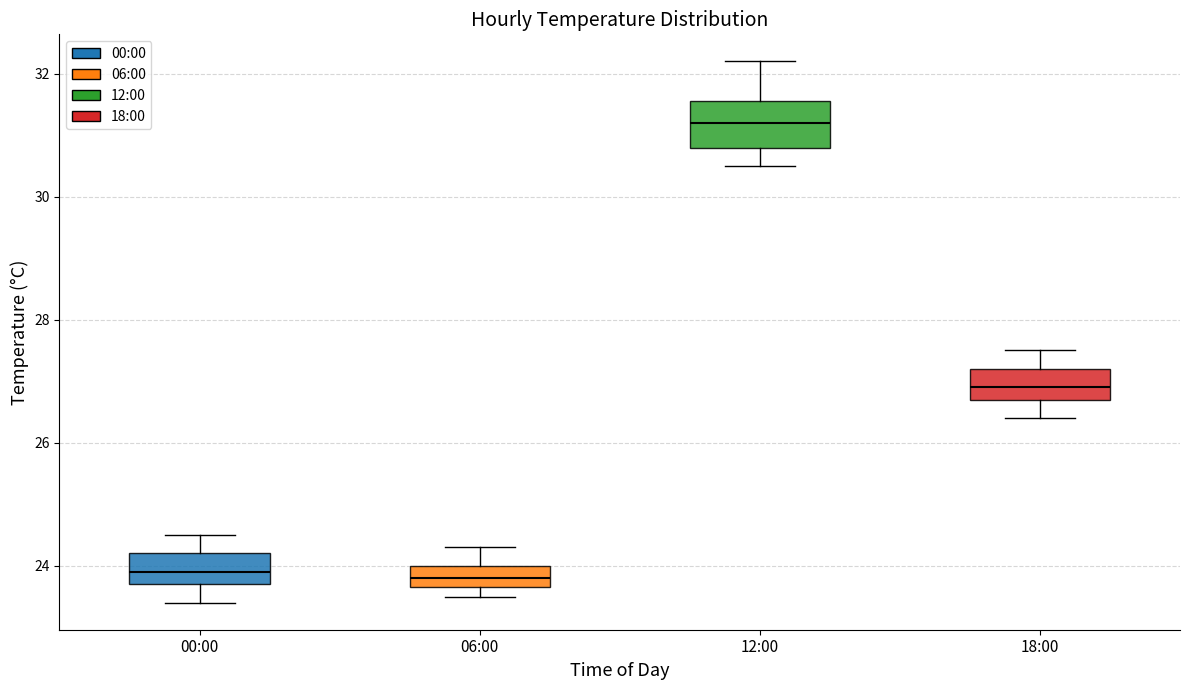

Reading left to right, transcribe this box plot: for each box, give where its median line is, the range the box spans, and where its two whiskers end, as read against the y-axis. The values are not printed on the chart, so give them approximately, as read against the axis.

00:00: median 24.0, box 23.8 to 24.2, whiskers 23.4 to 24.6
06:00: median 23.8, box 23.6 to 24.0, whiskers 23.6 (just below the box's lower edge) to 24.4
12:00: median 31.2, box 30.8 to 31.6, whiskers 30.6 to 32.2
18:00: median 27.0, box 26.8 to 27.2, whiskers 26.4 to 27.6